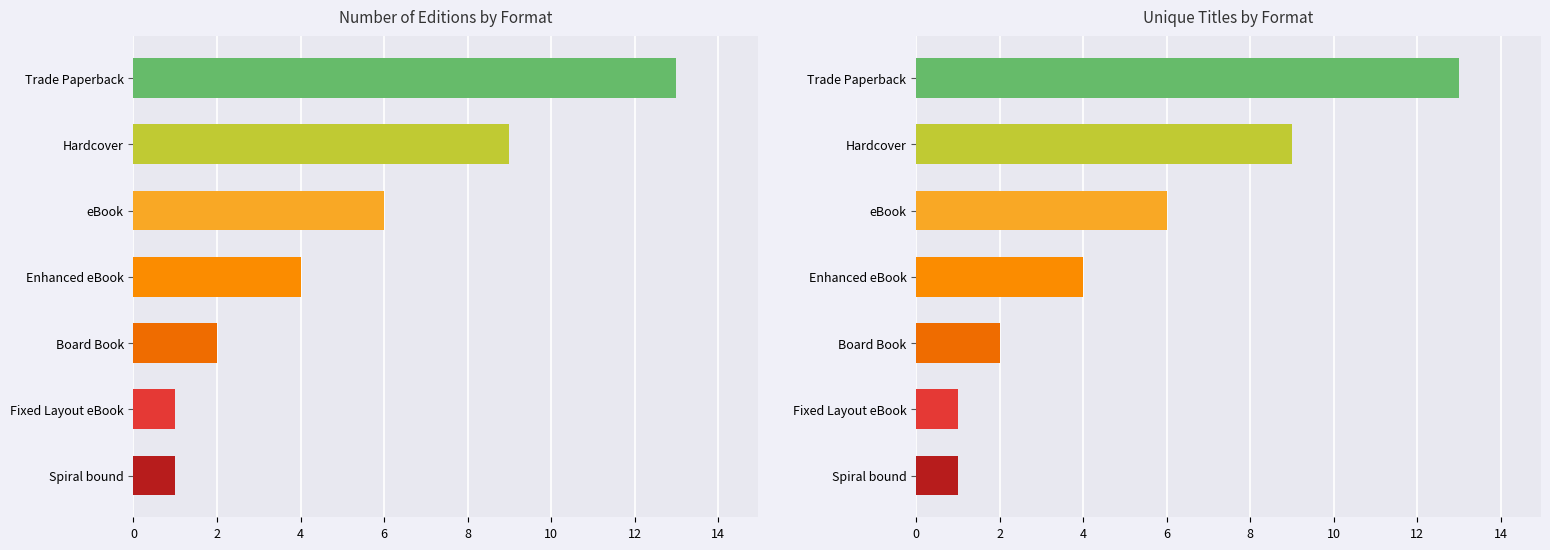

How many distinct data groups are displayed?

1